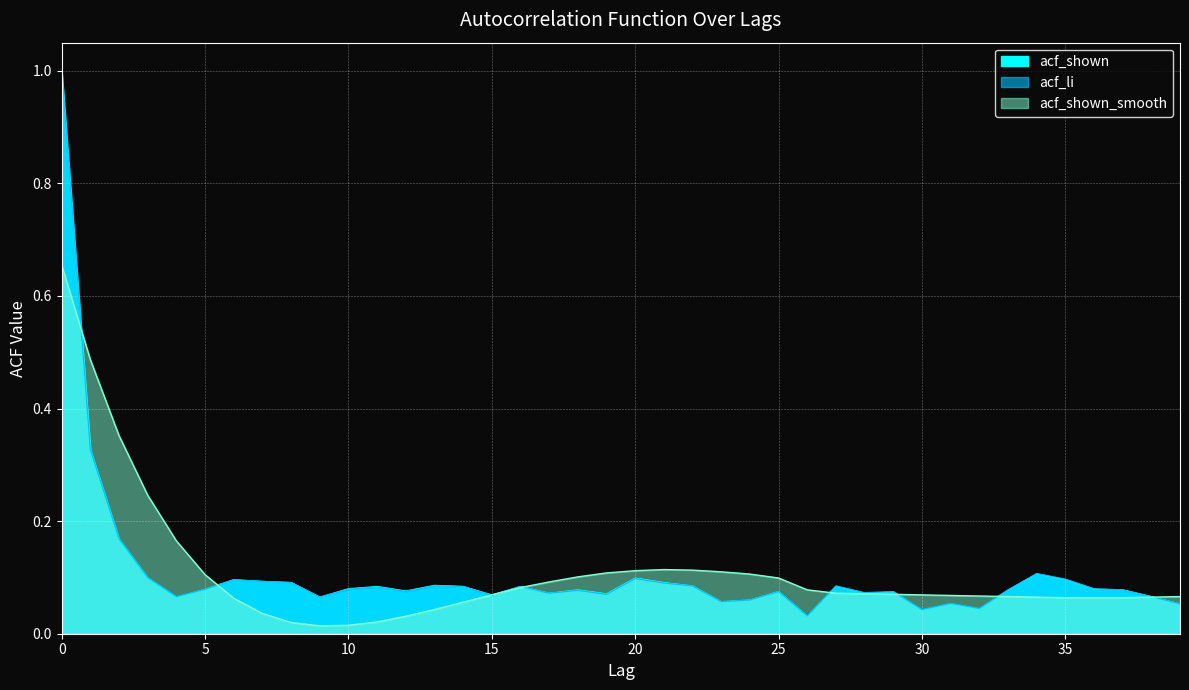

Reading left to right, extract all data points from this chart.

acf_li: 0=1.0	1=0.3	2=0.2	3=0.1	4=0.1	5=0.1	6=0.1	7=0.1	8=0.1	9=0.1	10=0.1	11=0.1	12=0.1	13=0.1	14=0.1	15=0.1	16=0.1	17=0.1	18=0.1	19=0.1	20=0.1	21=0.1	22=0.1	23=0.1	24=0.1	25=0.1	26=0.0	27=0.1	28=0.1	29=0.1	30=0.0	31=0.1	32=0.0	33=0.1	34=0.1	35=0.1	36=0.1	37=0.1	38=0.1	39=0.1
acf_shown: 0=1.0	1=0.3	2=0.2	3=0.1	4=0.1	5=0.1	6=0.1	7=0.1	8=0.1	9=0.1	10=0.1	11=0.1	12=0.1	13=0.1	14=0.1	15=0.1	16=0.1	17=0.1	18=0.1	19=0.1	20=0.1	21=0.1	22=0.1	23=0.1	24=0.1	25=0.1	26=0.0	27=0.1	28=0.1	29=0.1	30=0.0	31=0.1	32=0.0	33=0.1	34=0.1	35=0.1	36=0.1	37=0.1	38=0.1	39=0.1
acf_shown_smooth: 0=0.7	1=0.5	2=0.4	3=0.2	4=0.2	5=0.1	6=0.1	7=0.0	8=0.0	9=0.0	10=0.0	11=0.0	12=0.0	13=0.0	14=0.1	15=0.1	16=0.1	17=0.1	18=0.1	19=0.1	20=0.1	21=0.1	22=0.1	23=0.1	24=0.1	25=0.1	26=0.1	27=0.1	28=0.1	29=0.1	30=0.1	31=0.1	32=0.1	33=0.1	34=0.1	35=0.1	36=0.1	37=0.1	38=0.1	39=0.1